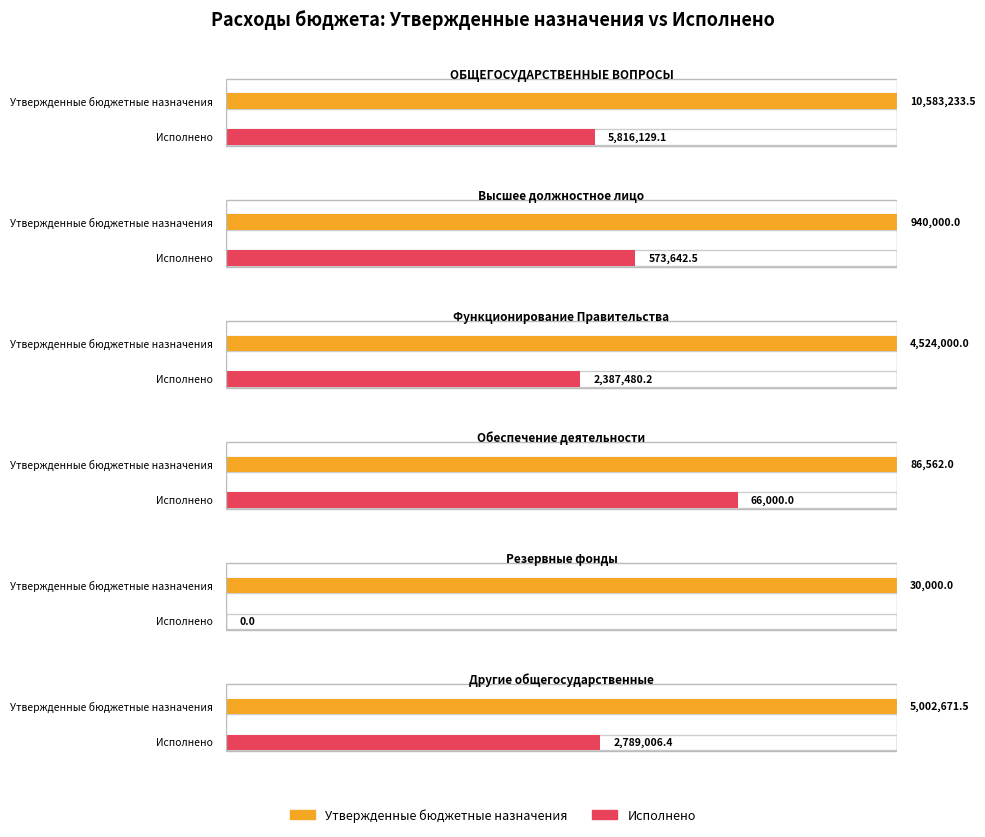

What is the difference between the highest and lowest values at Обеспечение деятельности финансовых органов?

20562.0